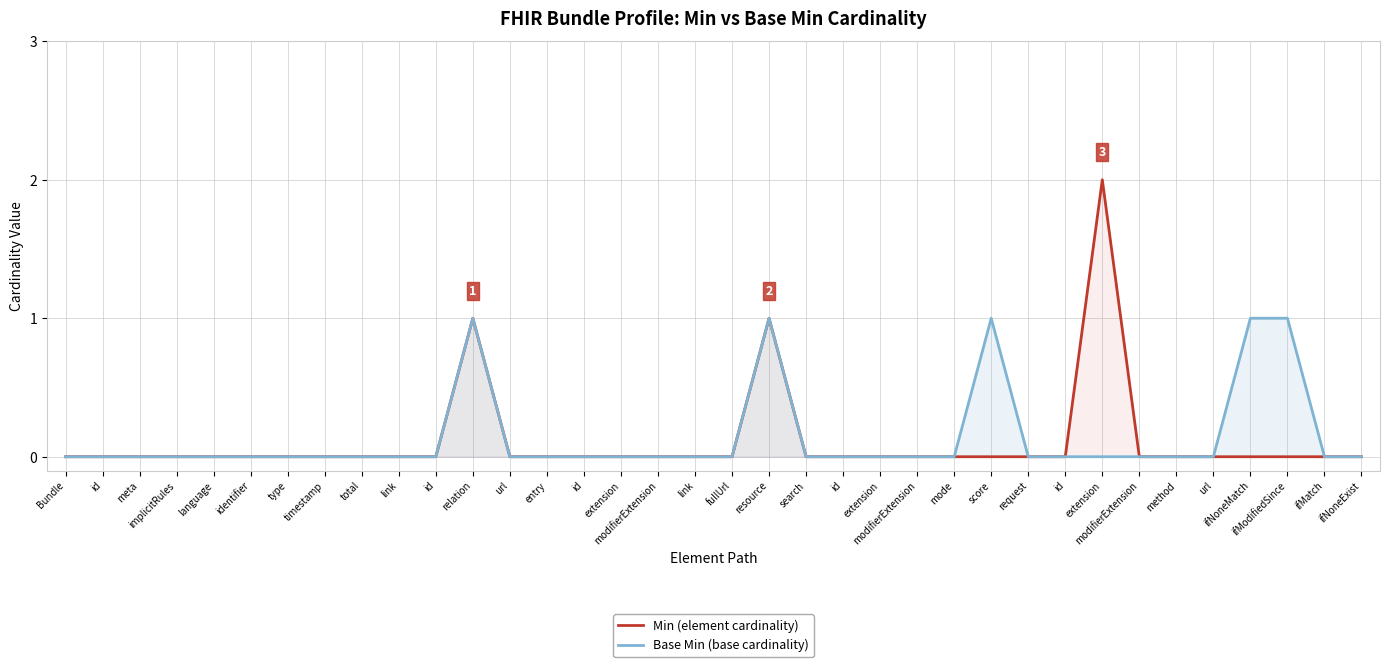

What is the difference between the second highest and minimum values in the Base Min (base cardinality) series?

1